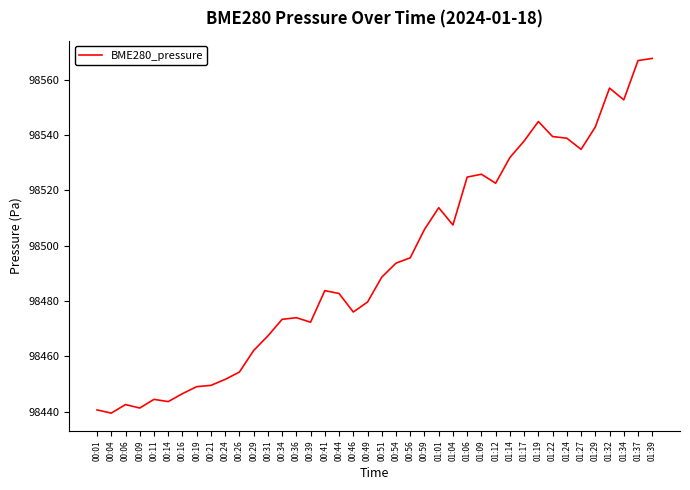

What position from the right is 01:29?

5